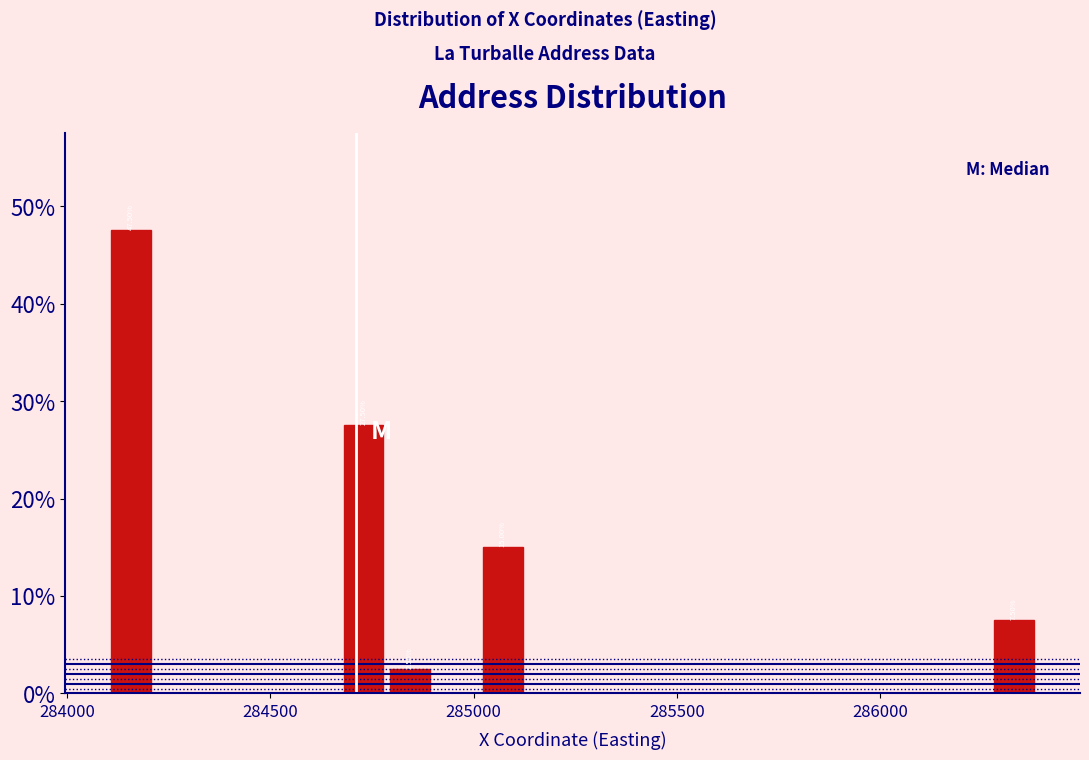

Read against the x-axis, roughly where is the centre of the tallest bar?

284150